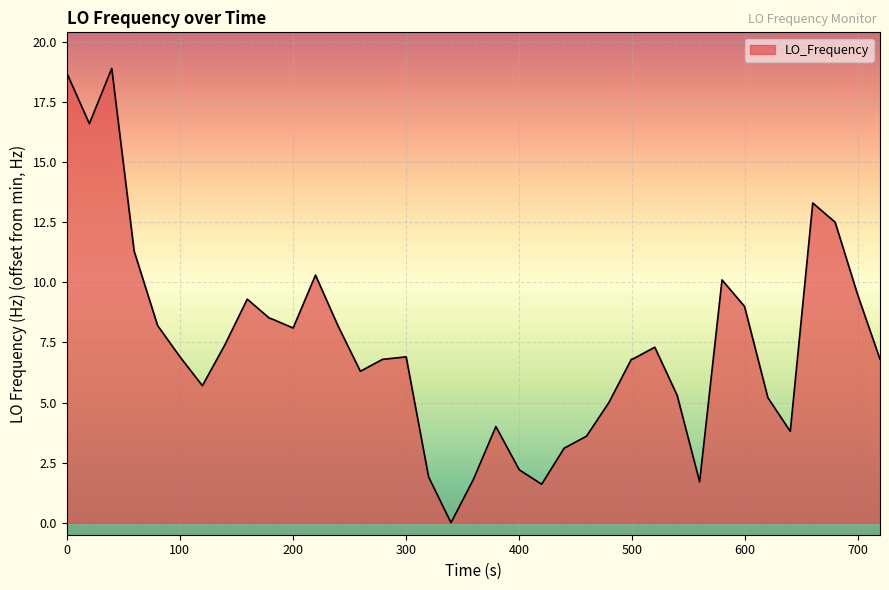

Count the number of categories in the chart.

40